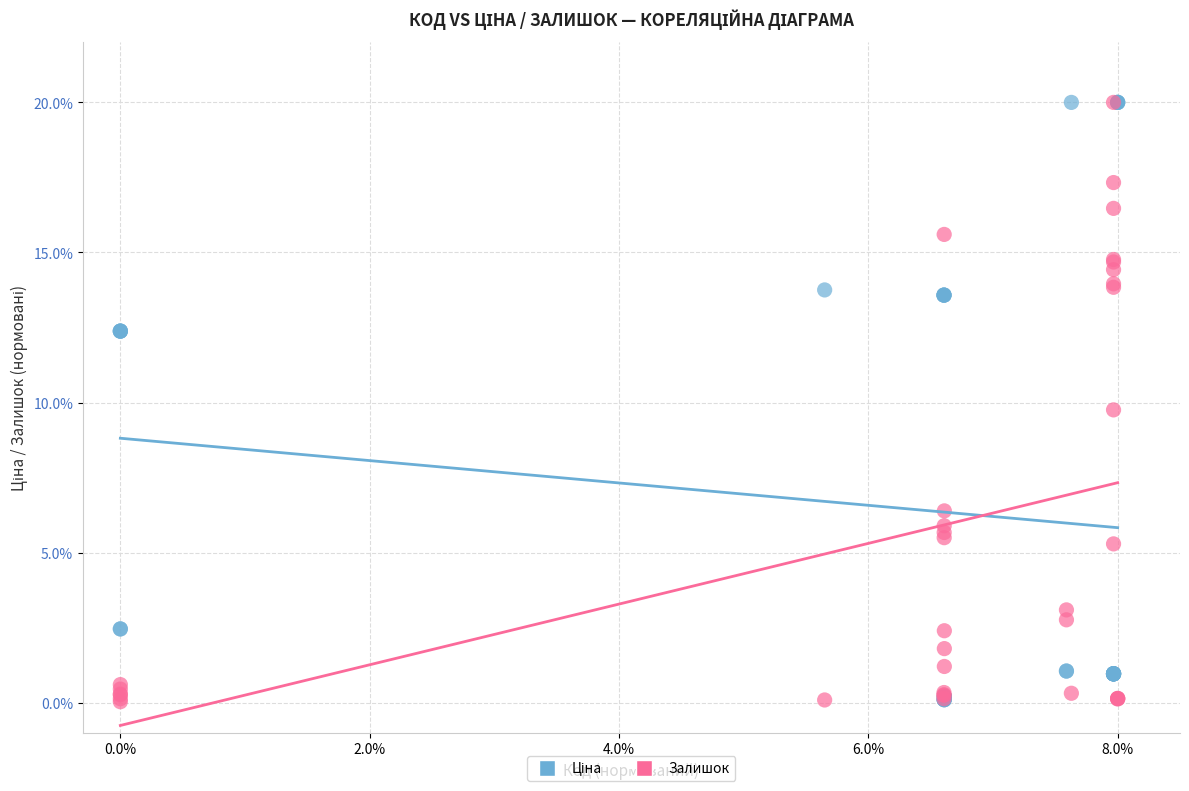

Across all series, what Y value is closest to 10?

9.8